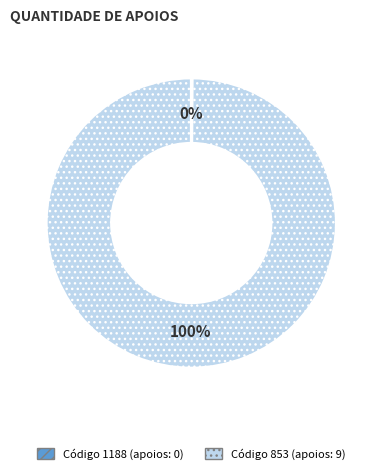

Does any single category account for the majority?

Yes